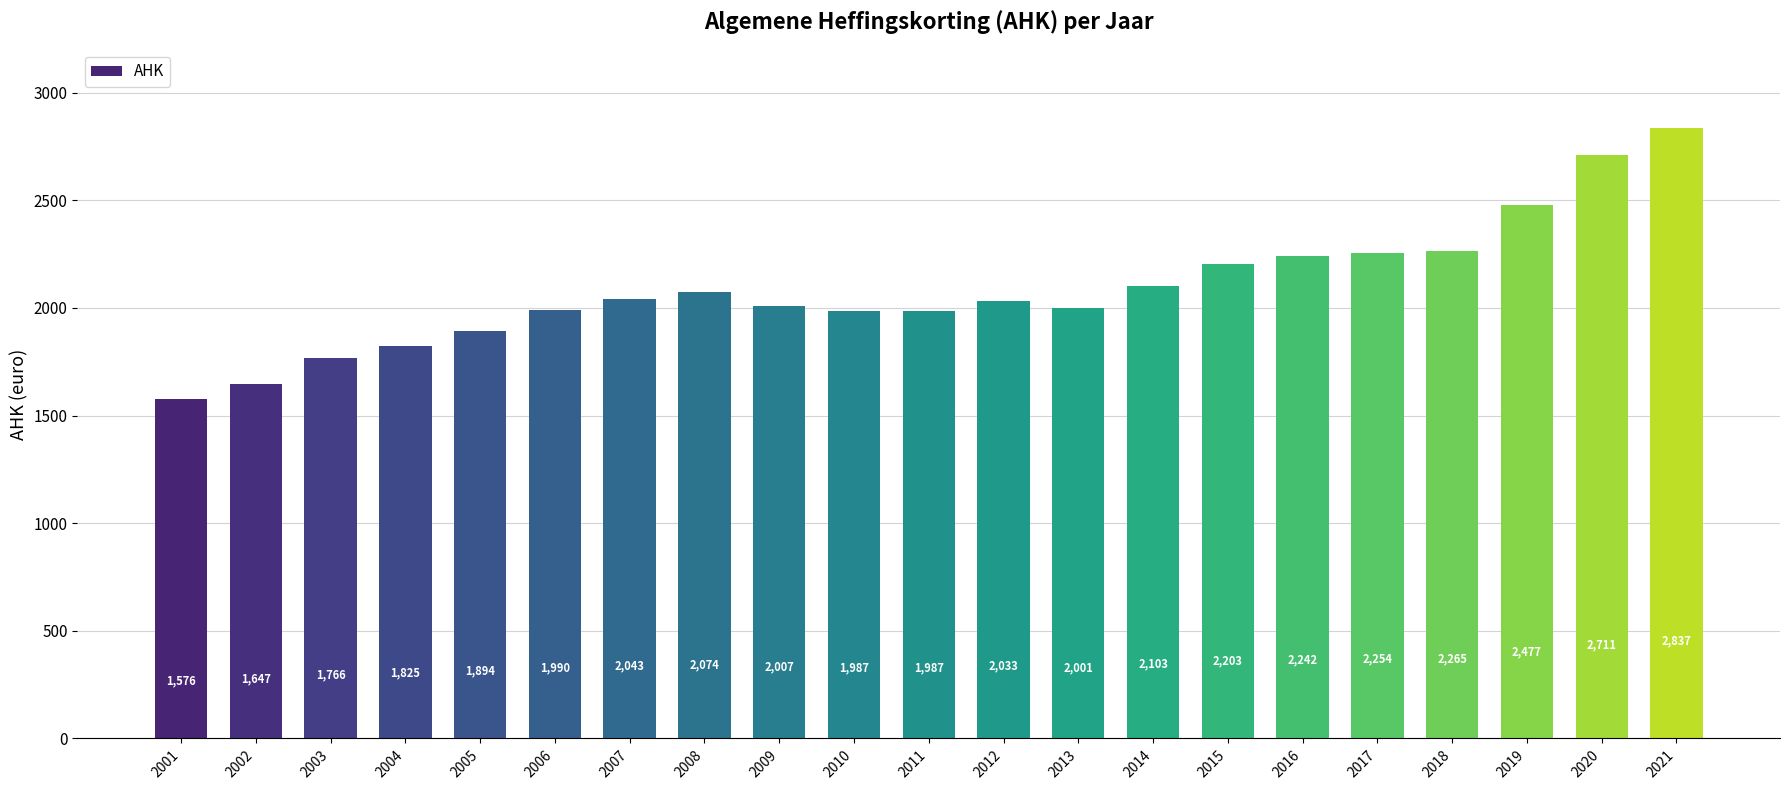

Approximately how many times larger is the value at 2003 compared to 2015?

0.8